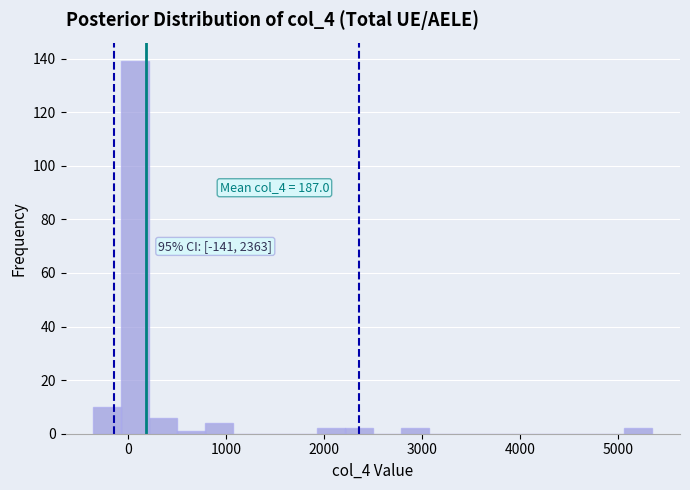

Around what value on the x-axis is the tallest bar? Give the approximate position of its centre, as read against the axis.

100